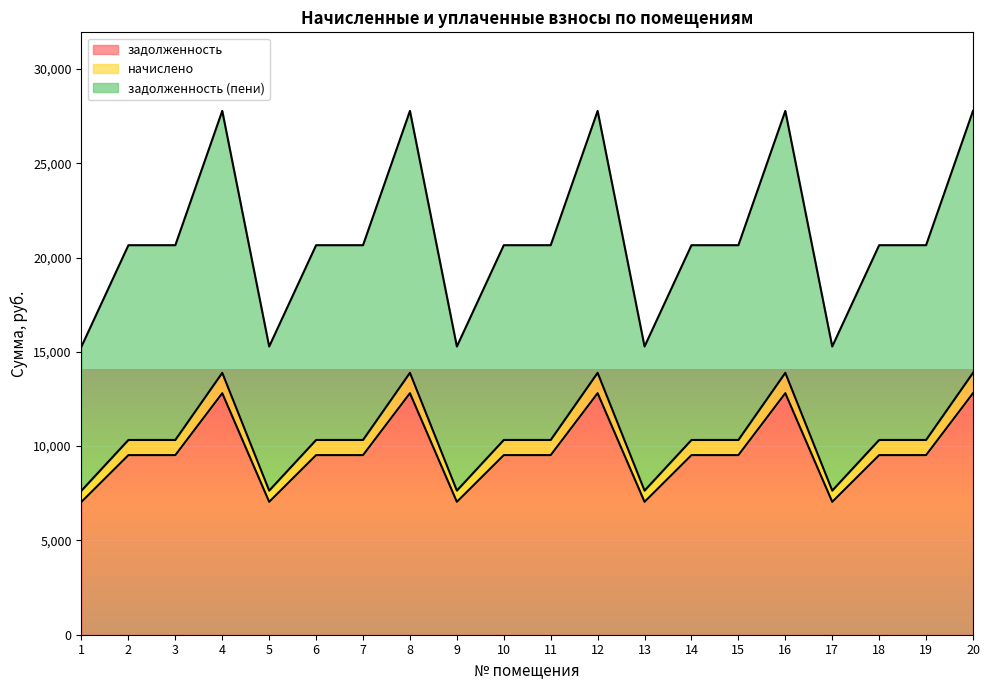

True or false: начислено and задолженность (пени) intersect in this chart.

False